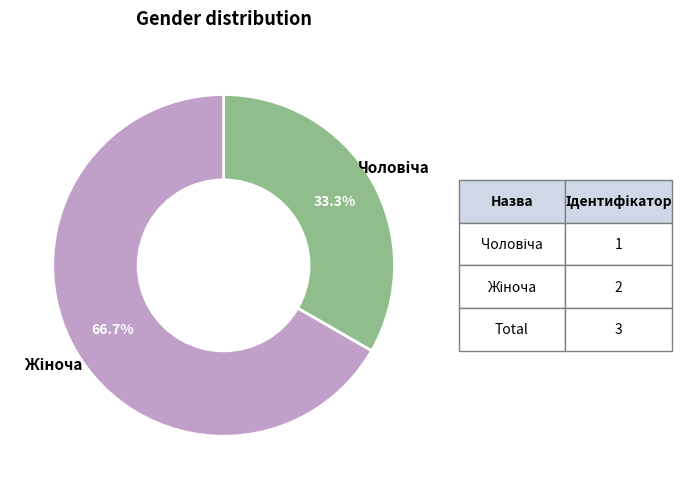

How many segments does this pie chart have?

2